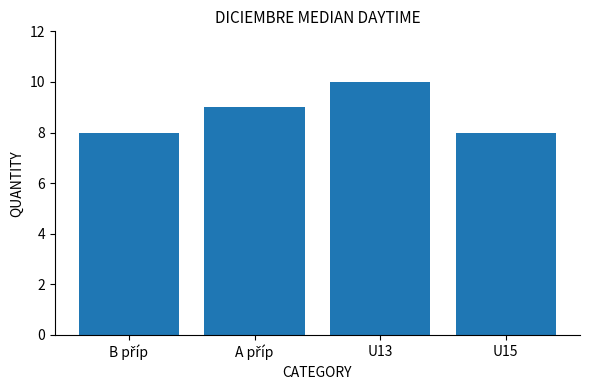

Is it true that the value at U15 is 11?

False